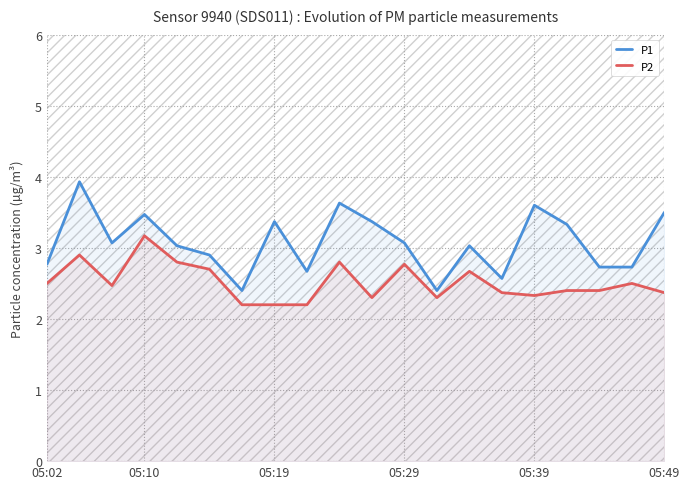

What is the maximum value for P2?

3.2